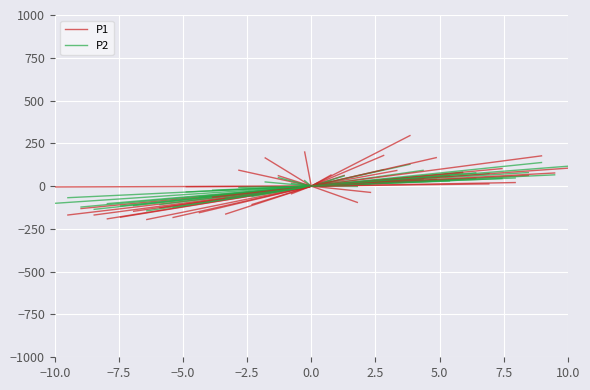

How many series are shown in this chart?

2